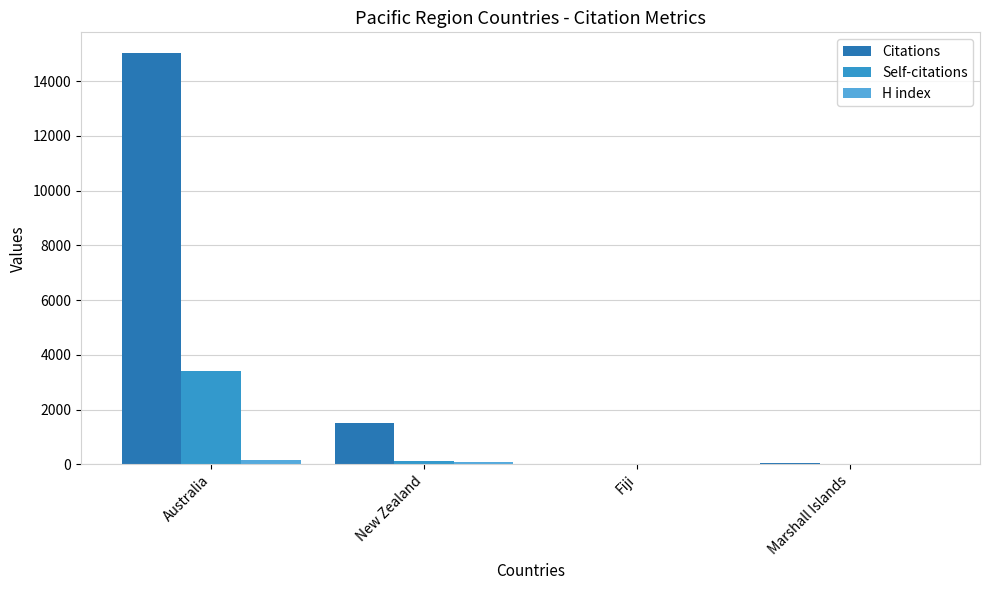

Which category has the highest value in the Citations series?

Australia